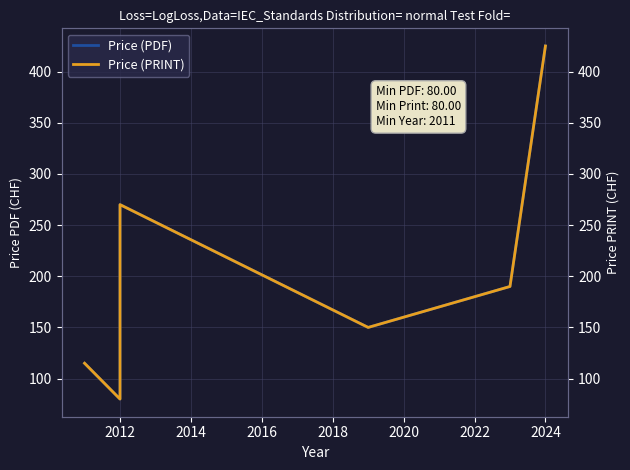

Which series has the widest spread of values?

Price (PDF)